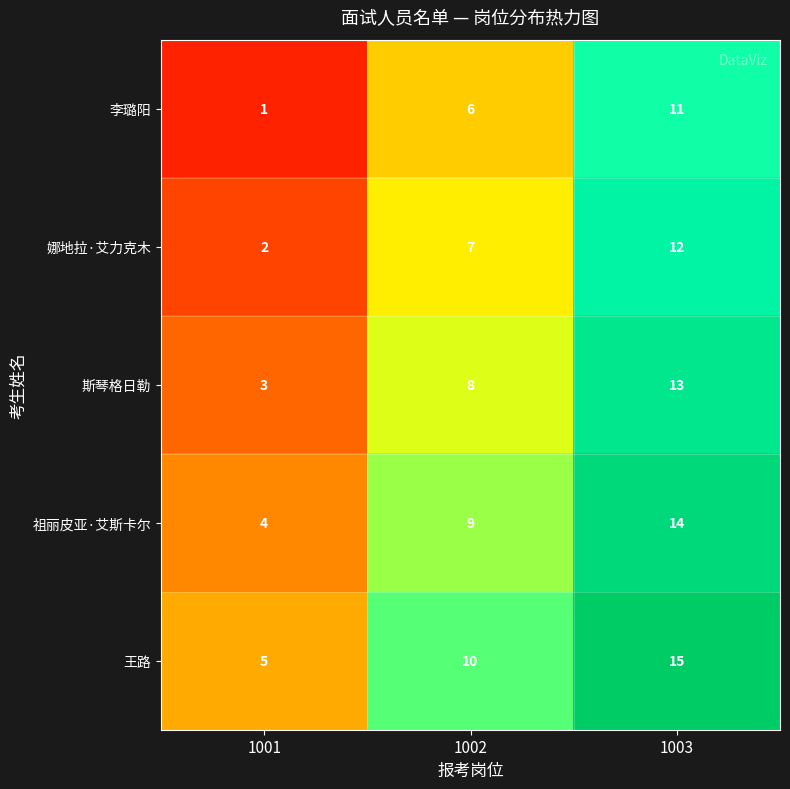

The value of 祖丽皮亚·艾斯卡尔 at 1002 is 12. True or false?

False